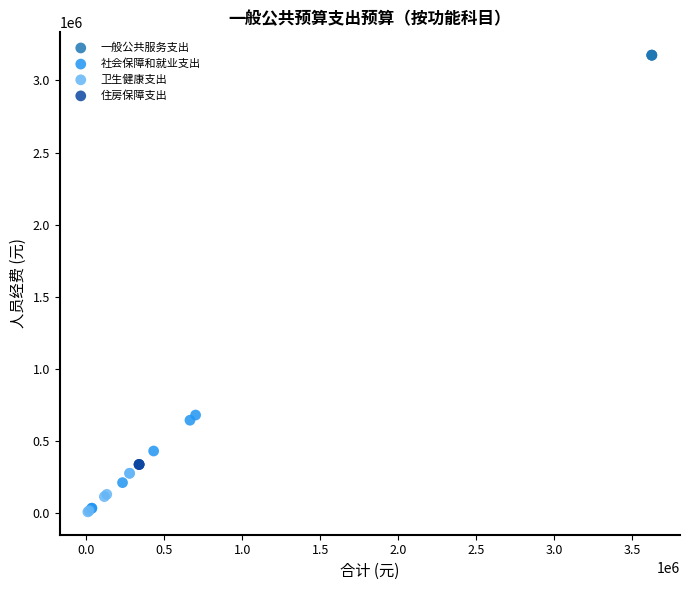

What are all the series names shown in the legend?

一般公共服务支出, 社会保障和就业支出, 卫生健康支出, 住房保障支出